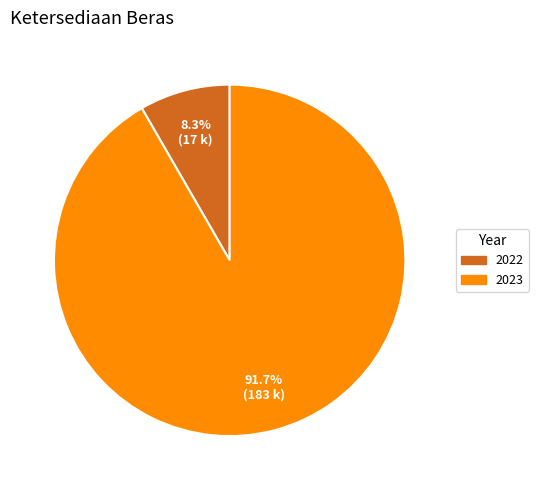

To the nearest percent, what portion does 2022 represent?

8%